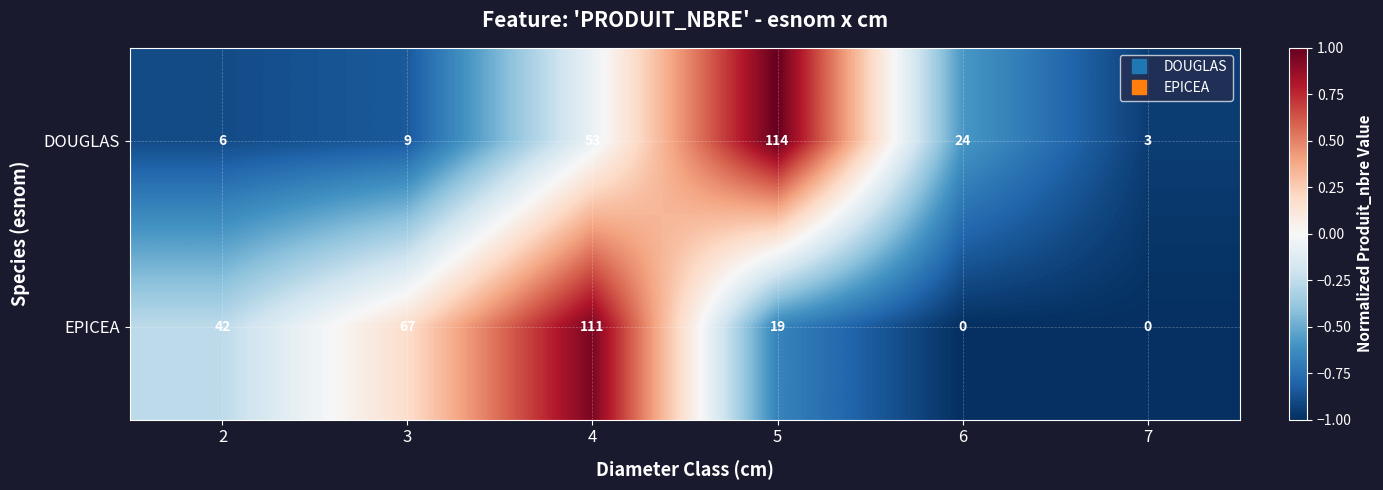

What is the difference between the maximum and minimum values in the EPICEA series?

111